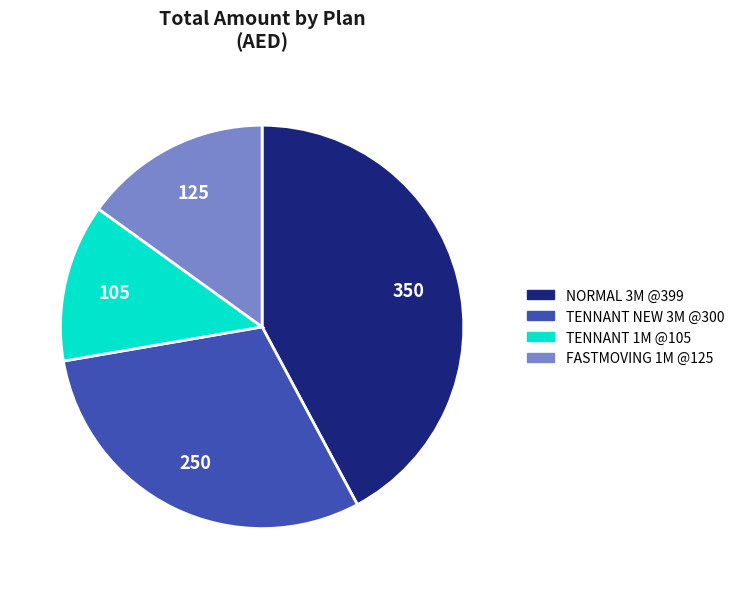

What is the ratio of the value at NORMAL 3M @399 to the value at FASTMOVING 1M @125?

2.8